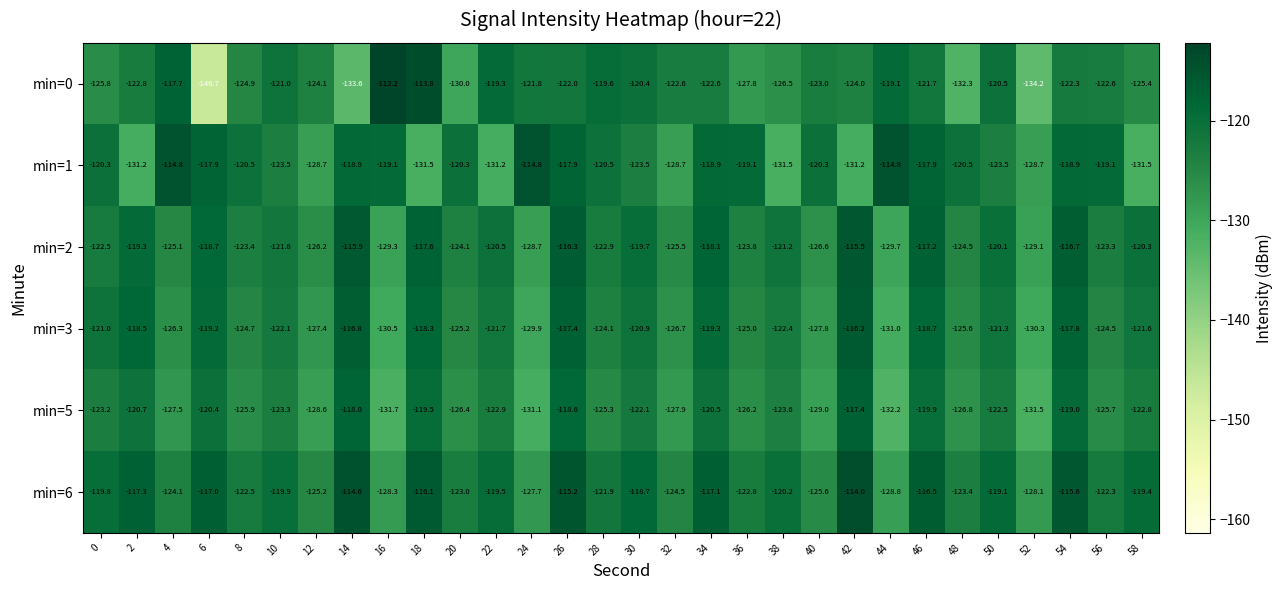

What is the difference between the highest and lowest values at 44?

17.4